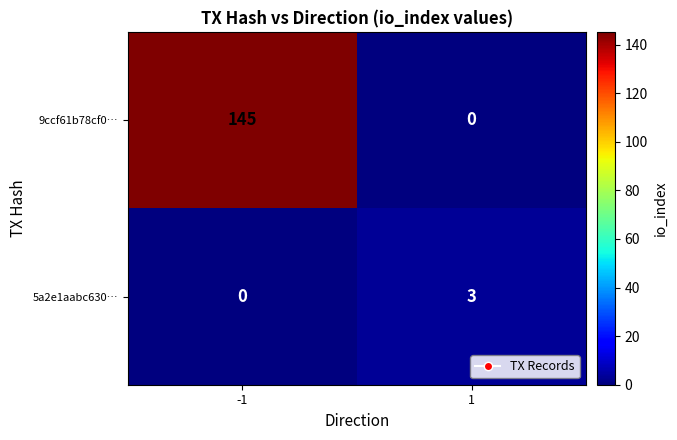

Reading right to left, transcribe all the data shown in this chart.

9ccf61b78cf0…: 1=0	-1=145
5a2e1aabc630…: 1=3	-1=0